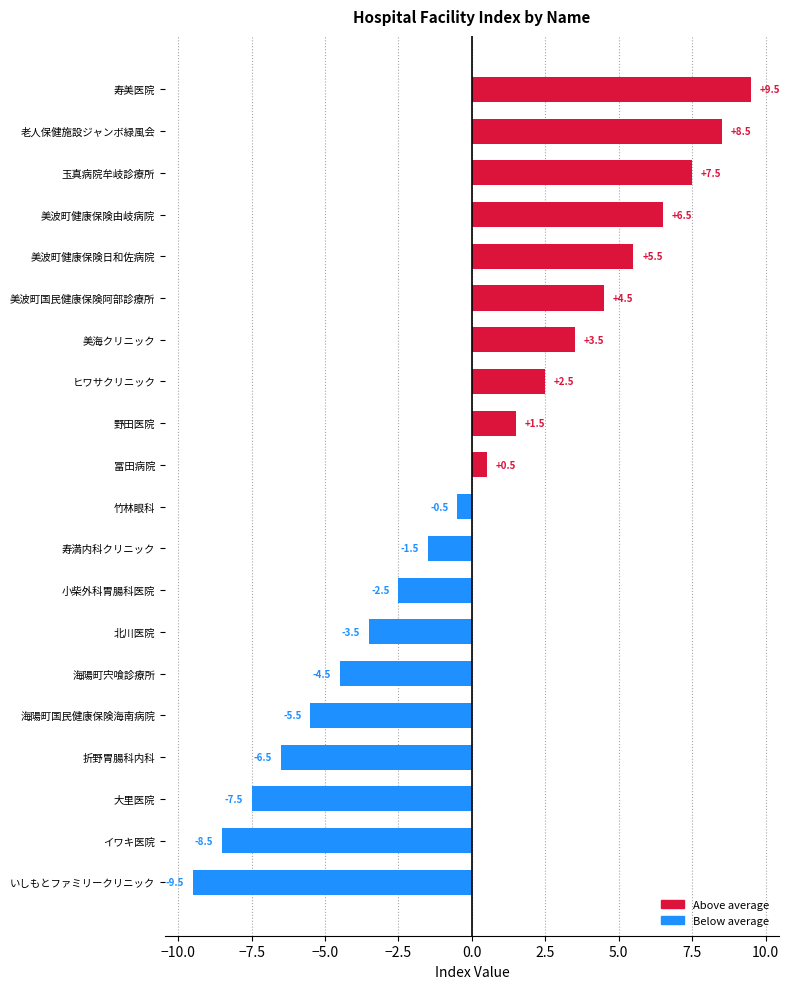

Does the chart contain any negative values?

Yes